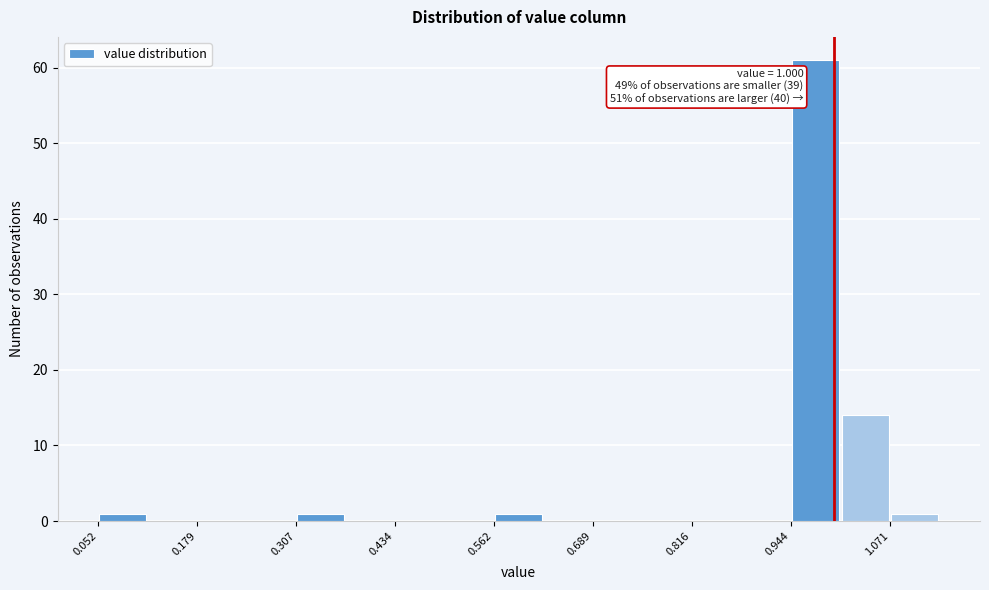

Read against the x-axis, roughly where is the centre of the tallest bar?

0.98